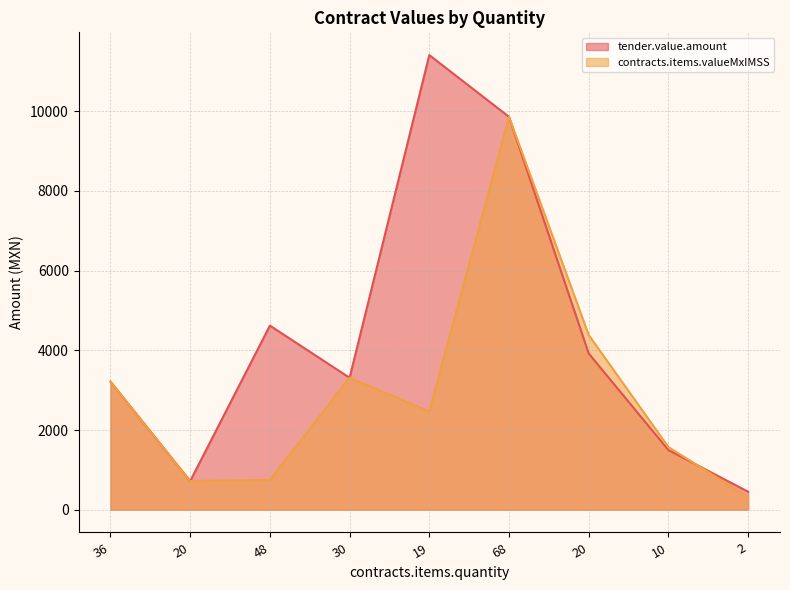

Does the chart have visible grid lines?

Yes